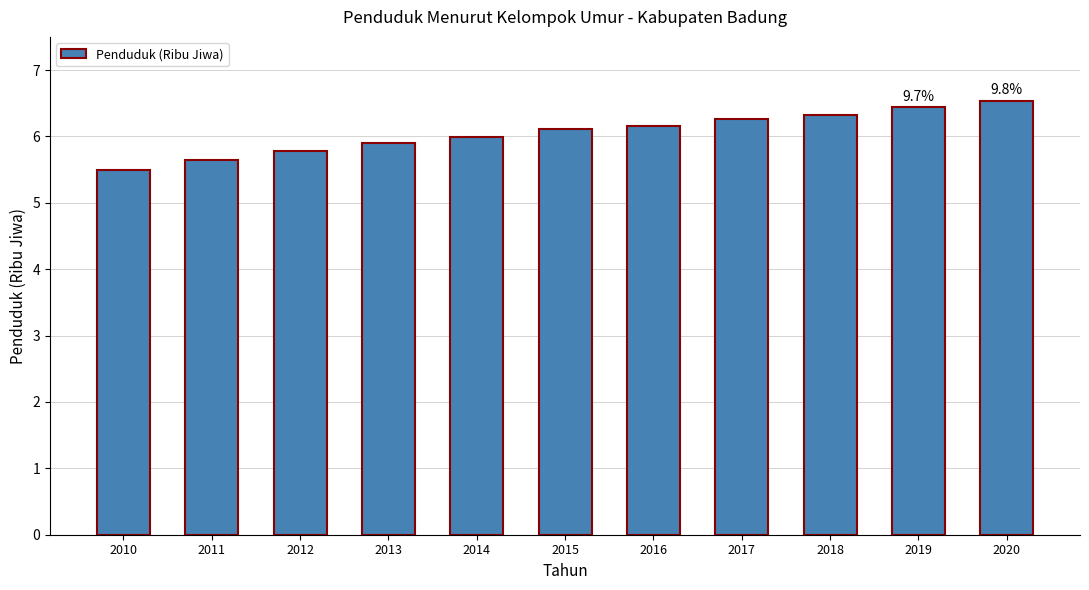

The chart shows a value of 9.0 at 2015. True or false?

False